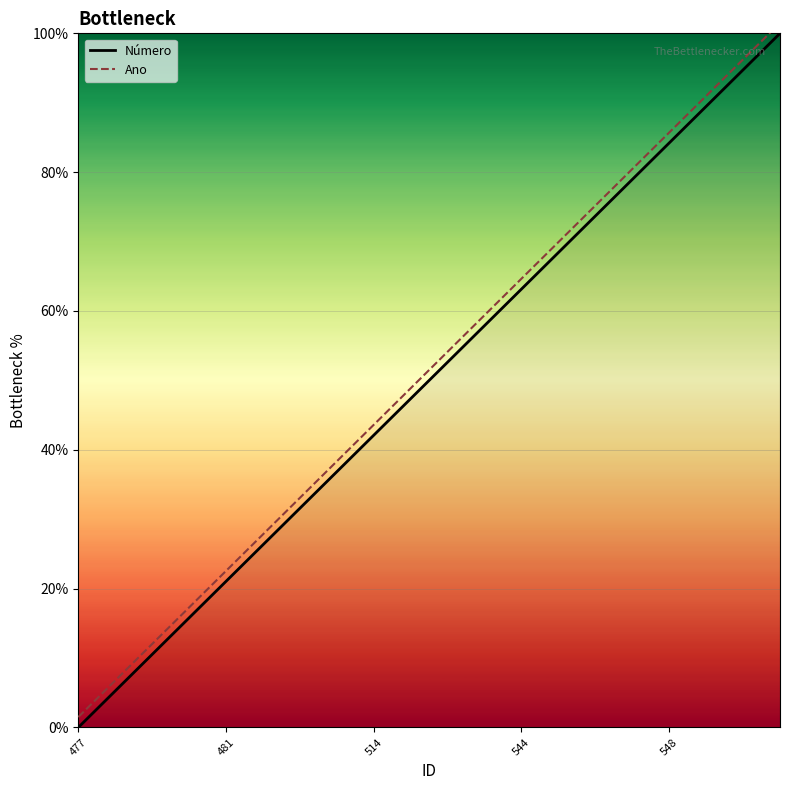

What is the sum of all values?

1000.0